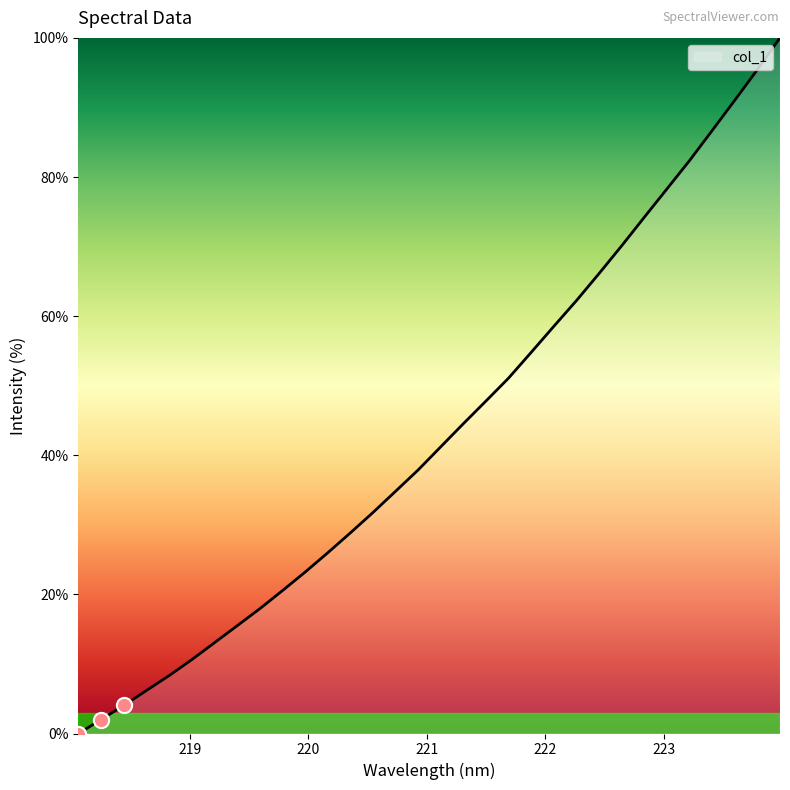

What is the greatest value displayed?

100.0